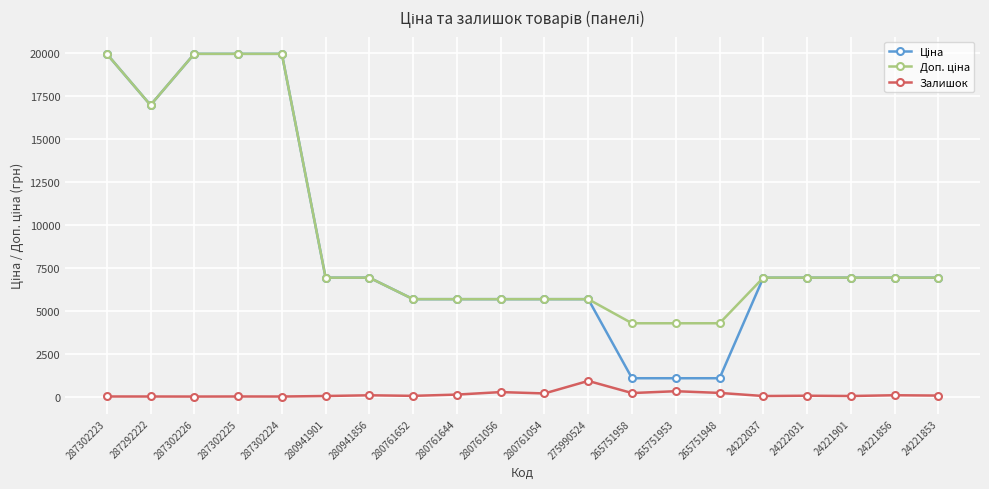

What is the maximum value shown in the chart?

19964.2